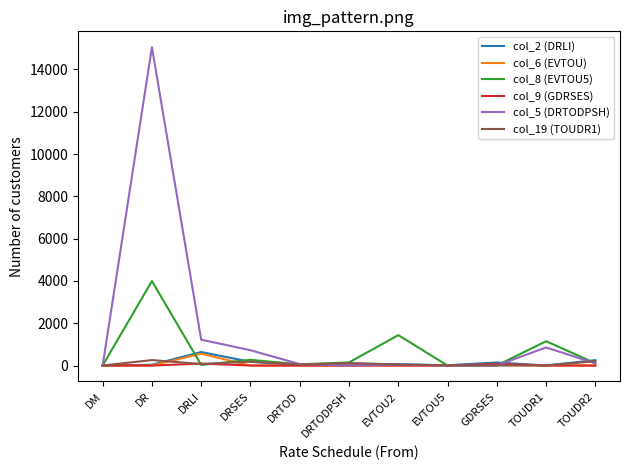

At which label does col_2 (DRLI) reach its peak?

DRLI